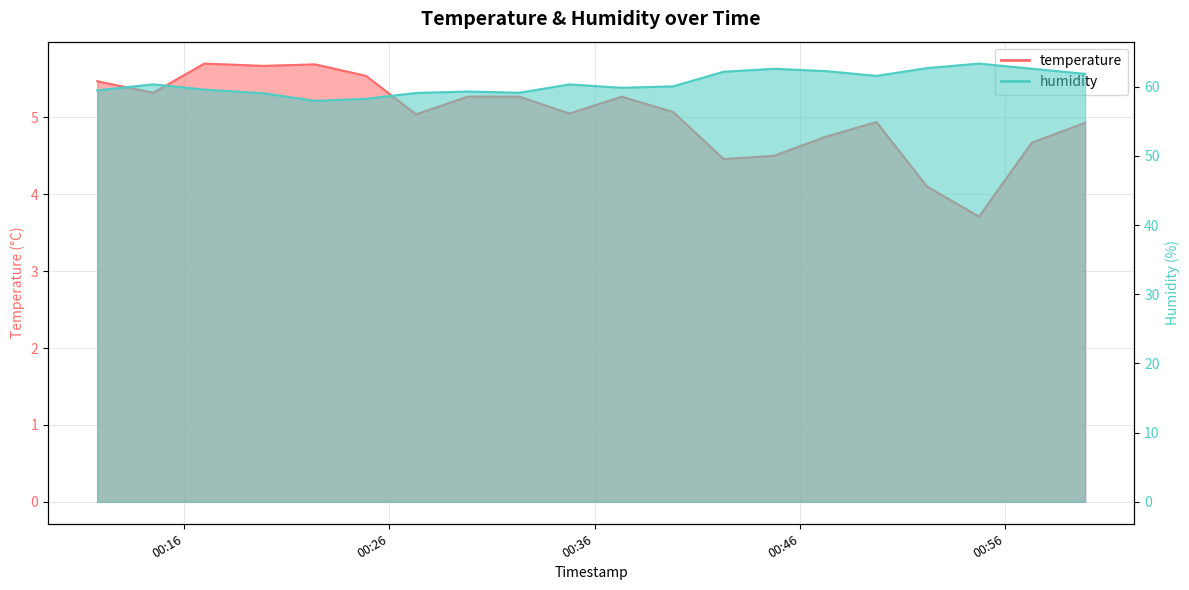

In humidity, how many points are higher than both neighbors (excluding endpoints)?

5